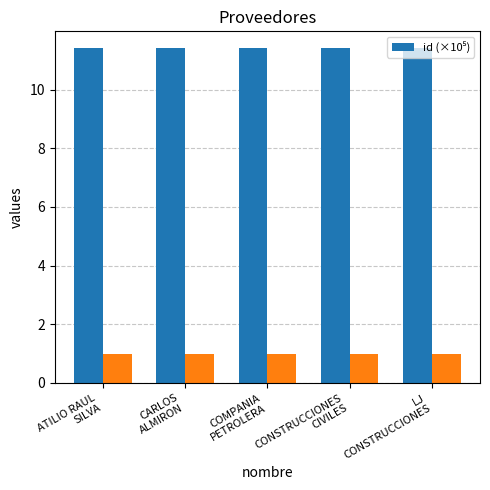

Is it true that the value at ATILIO RAUL
SILVA is 11.4?

True